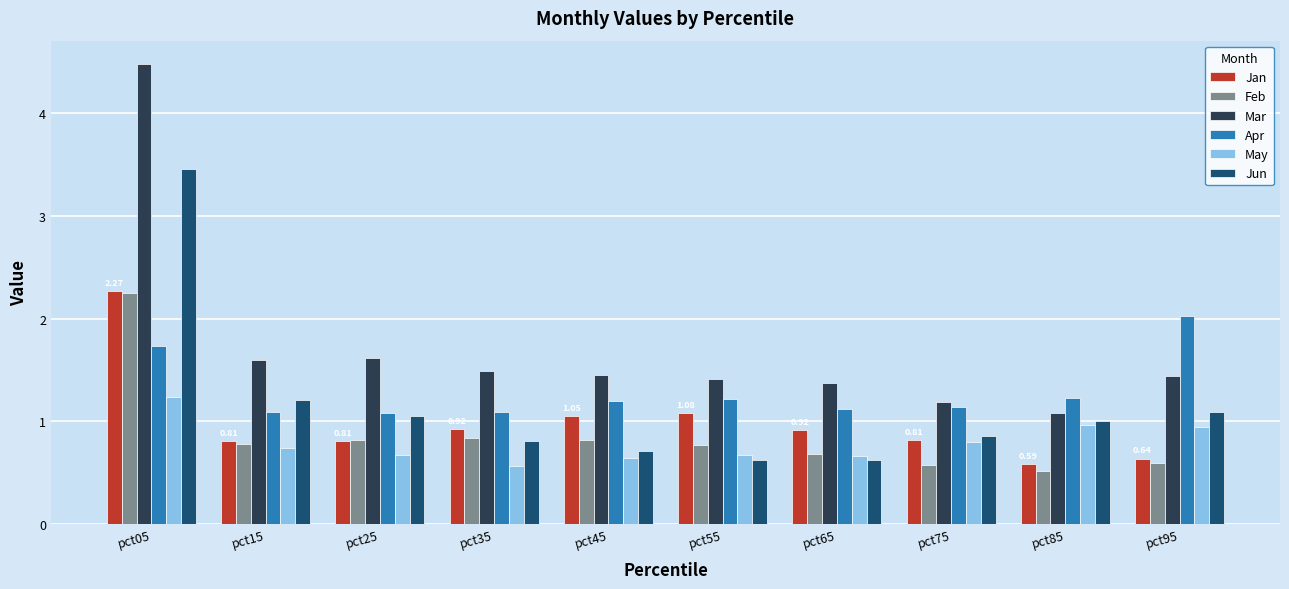

What is the total value across all series at pct25?

6.0